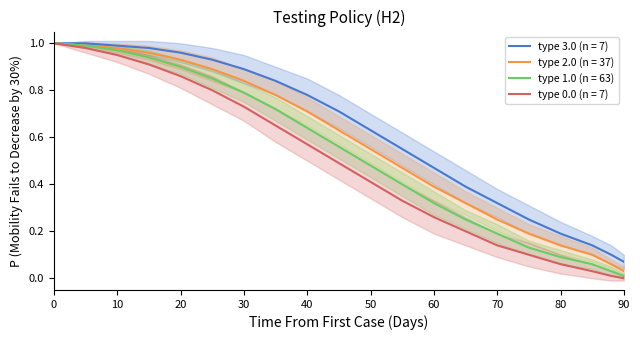

At which label does type 0.0 (n = 7) reach its minimum?

90